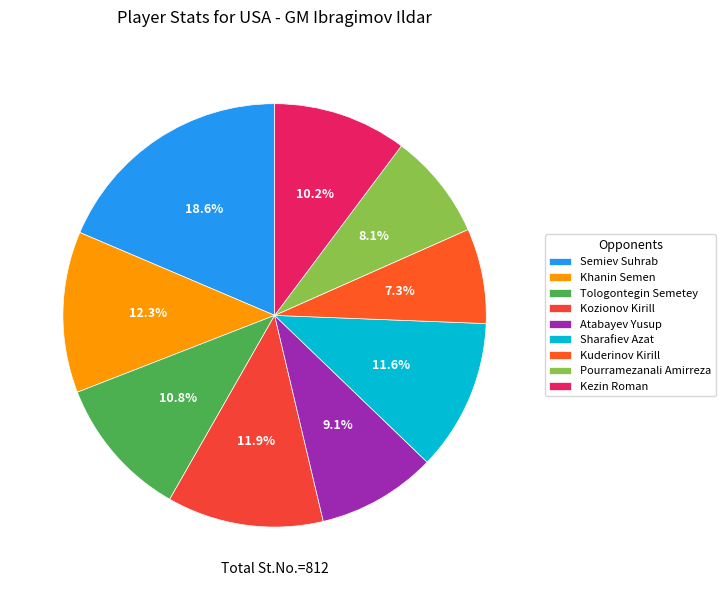

Which slice is the smallest?

Kuderinov Kirill